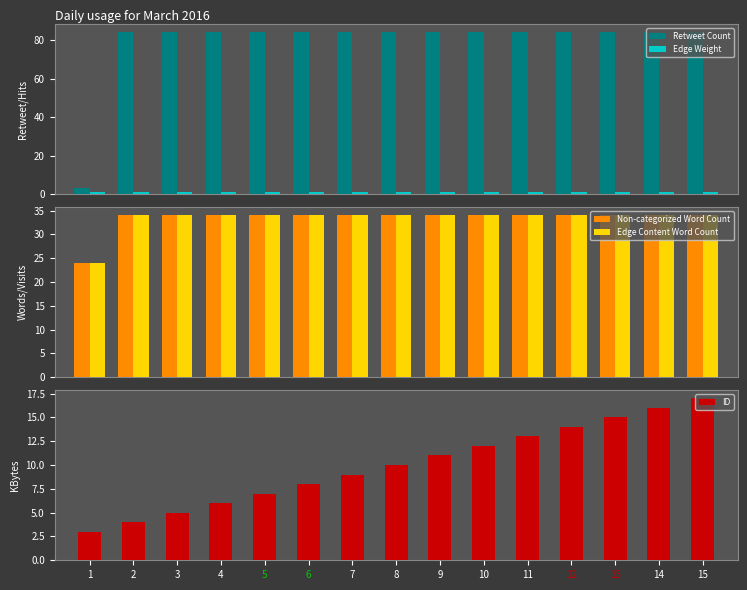

Which label corresponds to the smallest value in the chart?

1